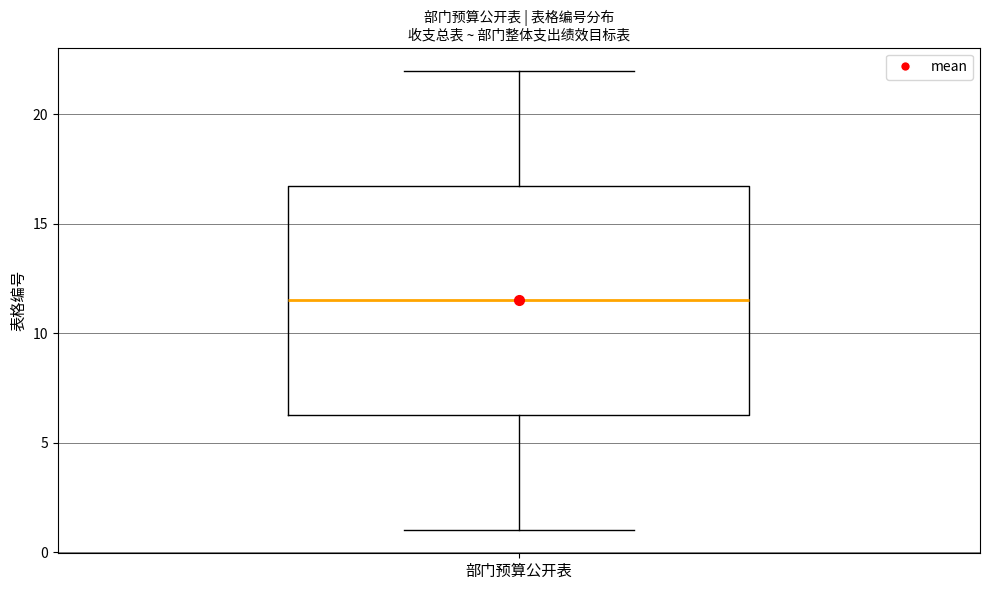

Where is the upper edge of the box for 部门预算公开表 on the y-axis? The values are not printed on the chart, so give them approximately, as read against the axis.

17.0